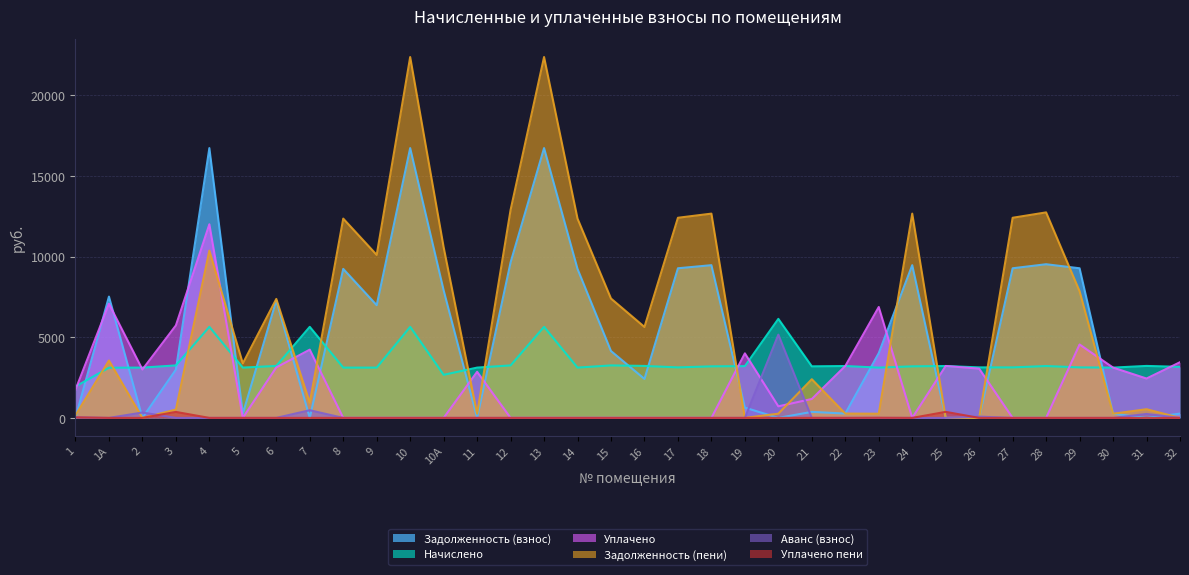

Does the chart have visible grid lines?

Yes